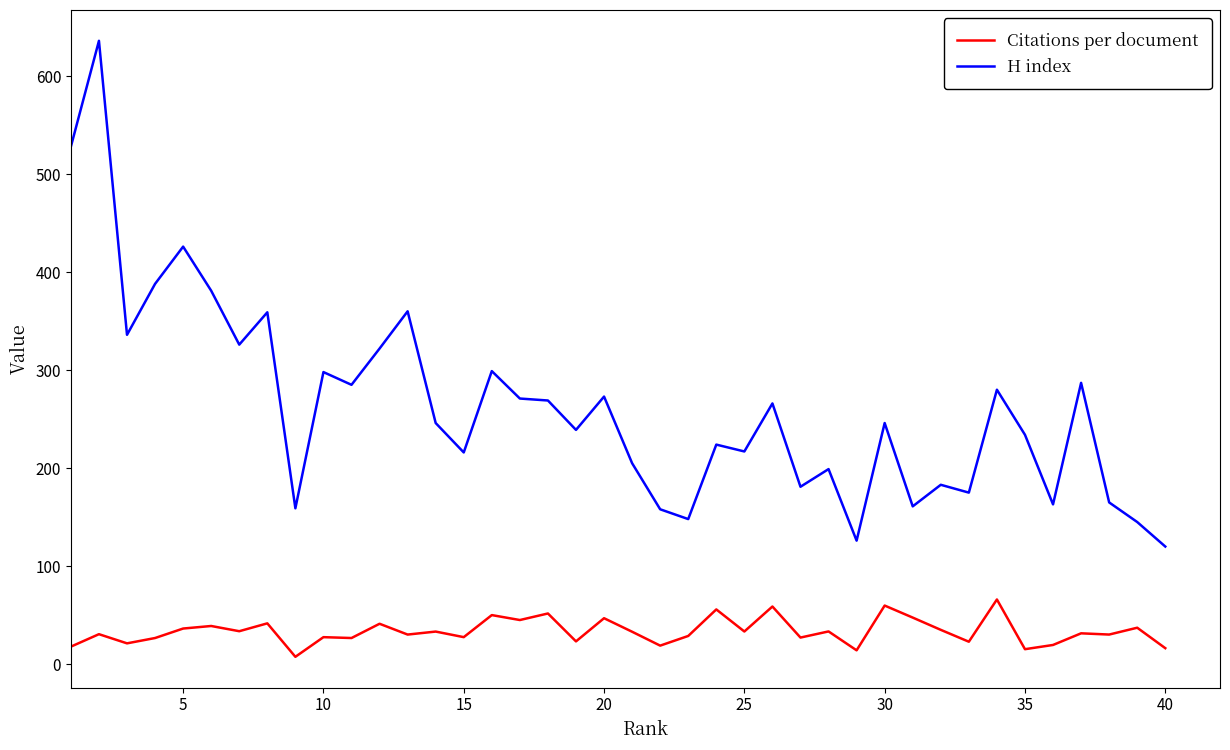

True or false: H index and Citations per document cross at least once.

False